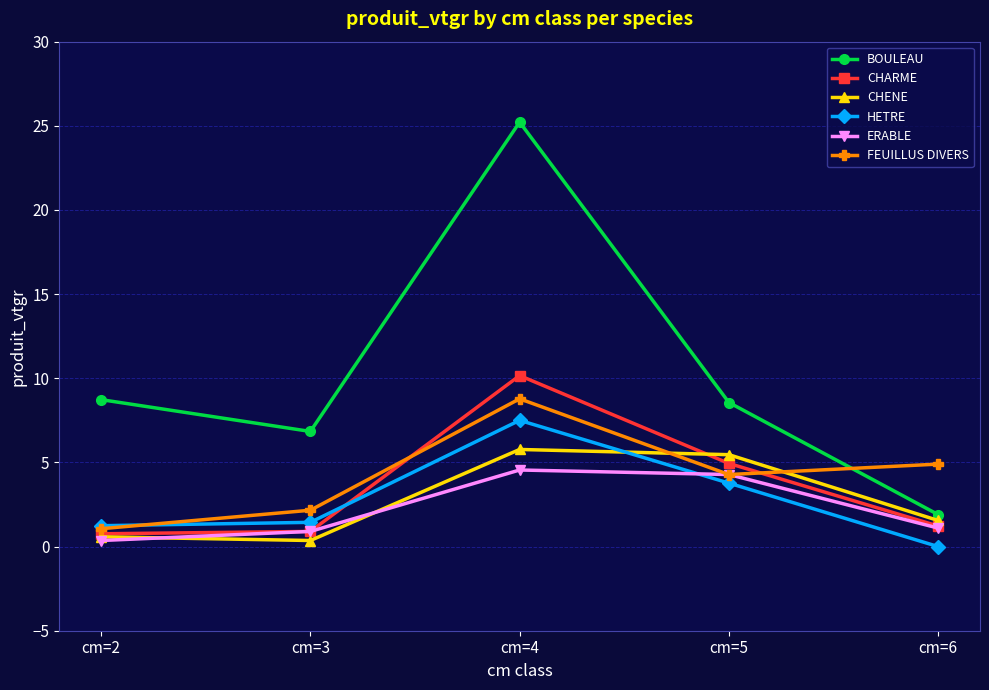

Which series has the largest total across all categories?

BOULEAU